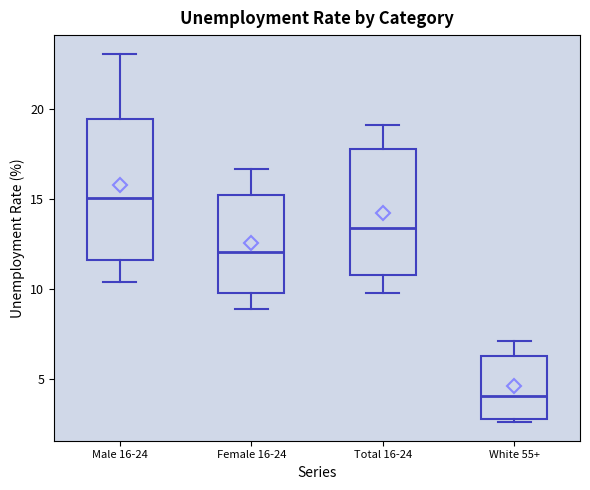

Reading left to right, transcribe this box plot: for each box, give where its median line is, the range the box spans, and where its two whiskers end, as read against the y-axis. The values are not printed on the chart, so give them approximately, as read against the axis.

Male 16-24: median 15.0, box 11.5 to 19.5, whiskers 10.5 to 23.0
Female 16-24: median 12.0, box 10.0 to 15.5, whiskers 9.0 to 16.5
Total 16-24: median 13.5, box 11.0 to 18.0, whiskers 10.0 to 19.0
White 55+: median 4.0, box 3.0 to 6.5, whiskers 2.5 to 7.0